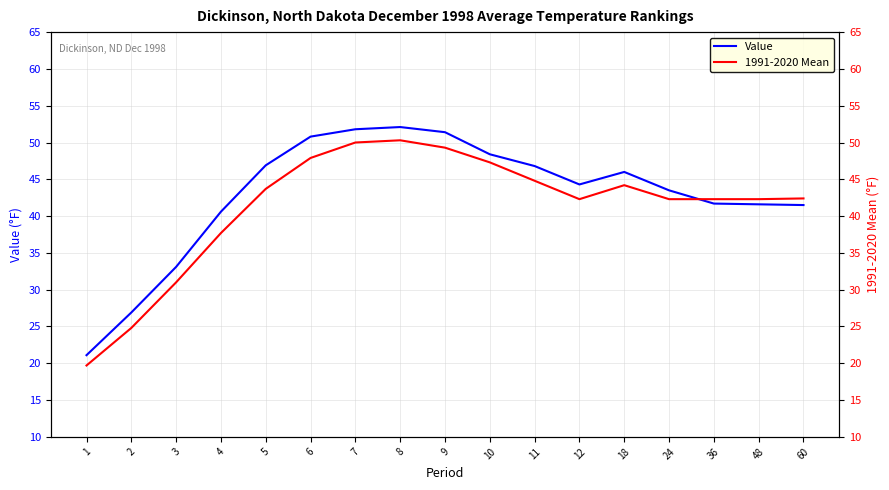

At which category is the sum across all series the highest?

8